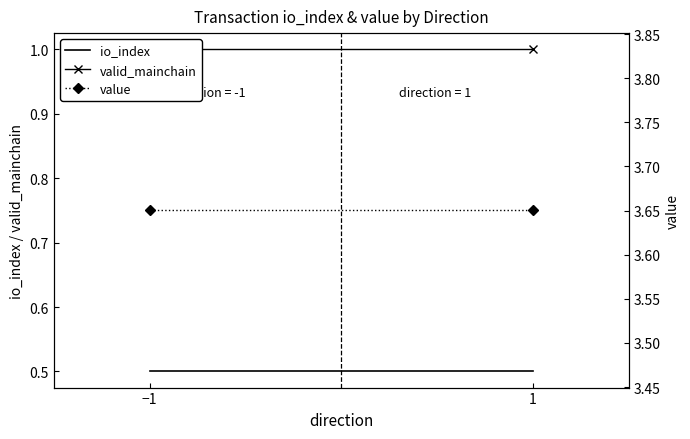

Count the number of data series in this chart.

3